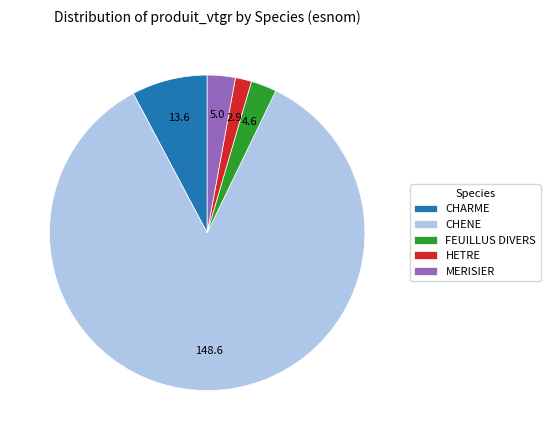

Is the sum of MERISIER and FEUILLUS DIVERS greater than half?

No